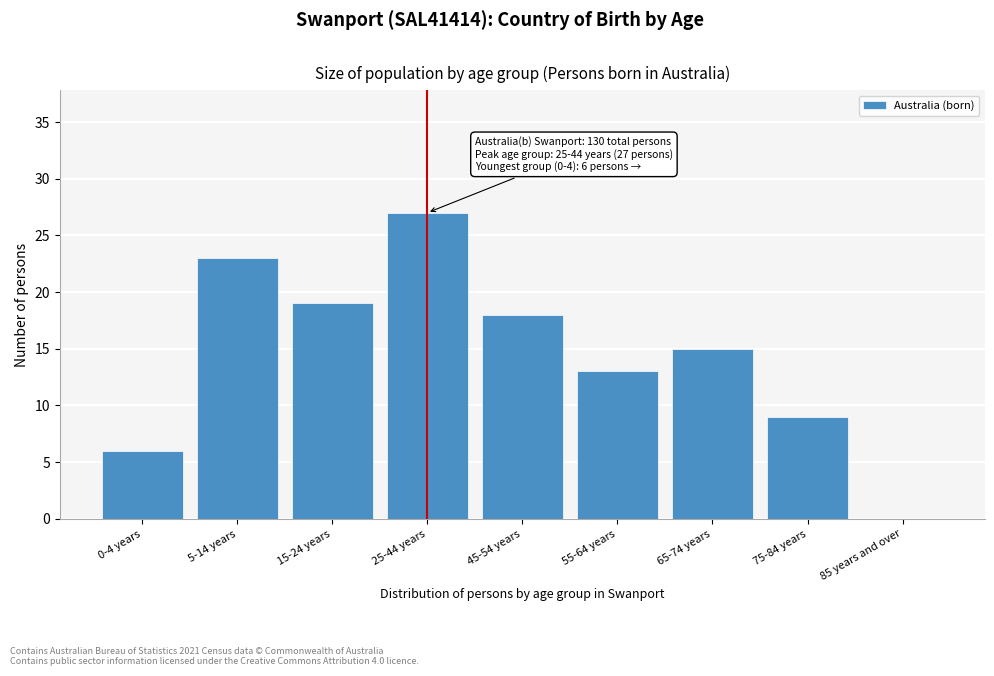

Reading left to right, extract all data points from this chart.

0-4 years=6	5-14 years=23	15-24 years=19	25-44 years=27	45-54 years=18	55-64 years=13	65-74 years=15	75-84 years=9	85 years and over=0